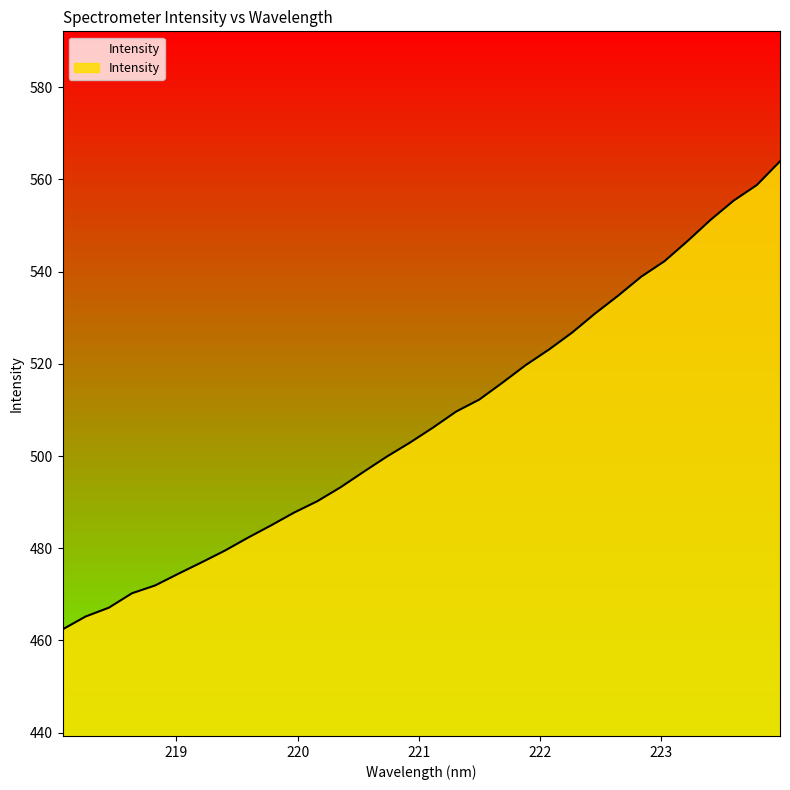

What is the smallest value displayed?

462.4